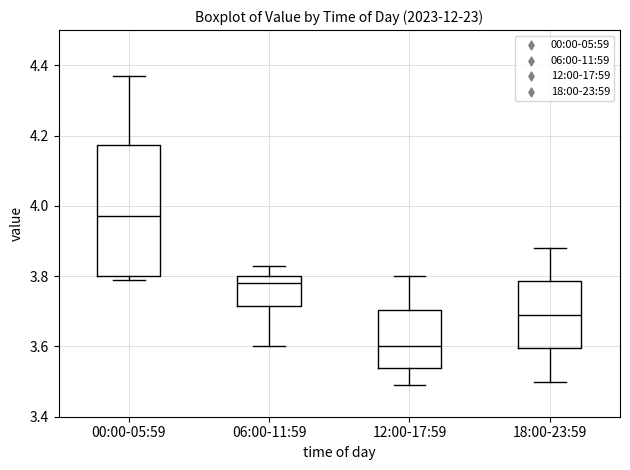

Where is the upper edge of the box for 00:00-05:59 on the y-axis? The values are not printed on the chart, so give them approximately, as read against the axis.

4.18